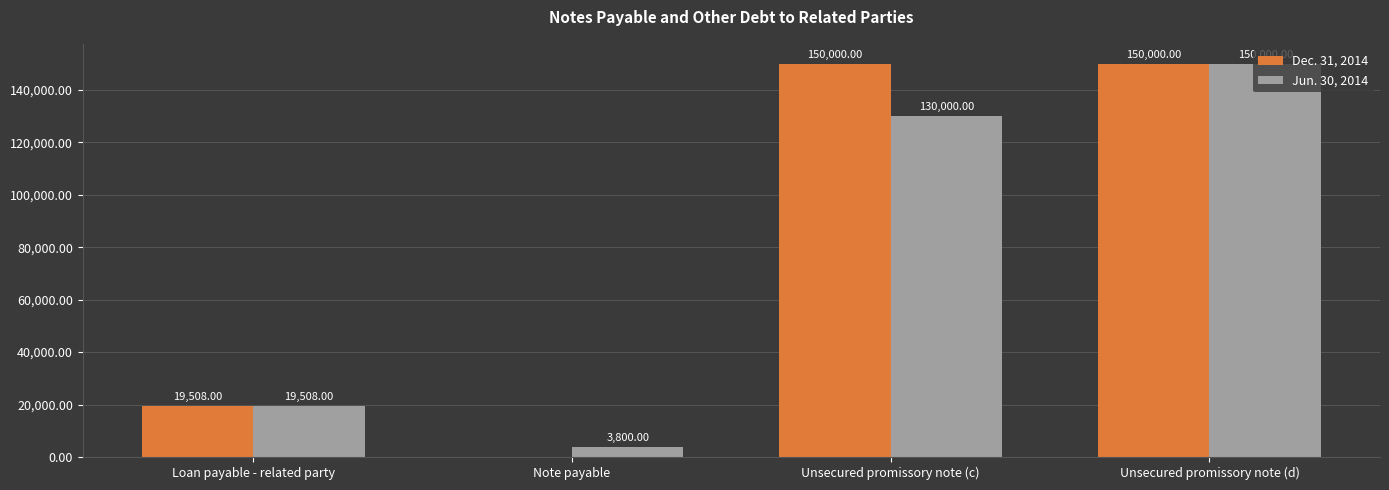

Which series changed the most between Loan payable - related party and Unsecured promissory note (c)?

Dec. 31, 2014